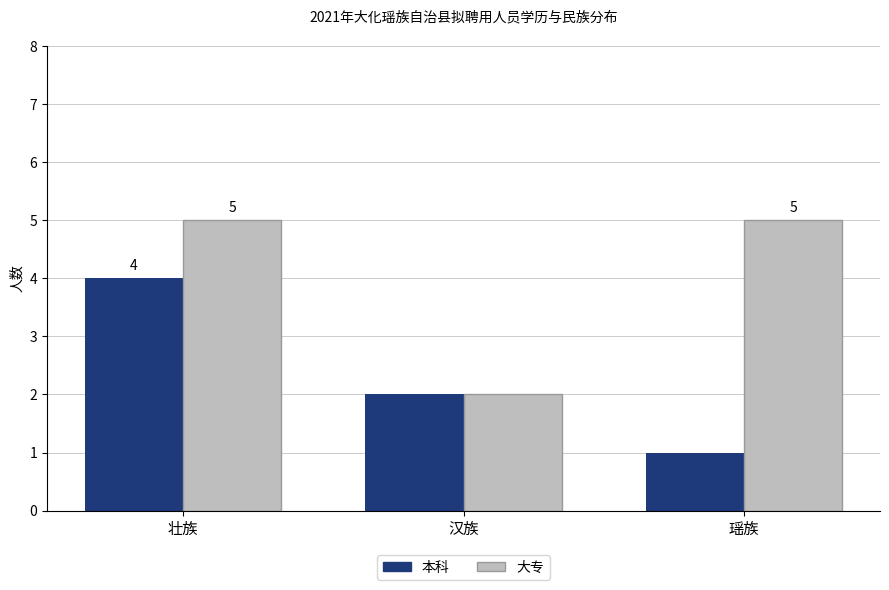

Between 壮族 and 瑶族, which series saw the biggest shift?

本科